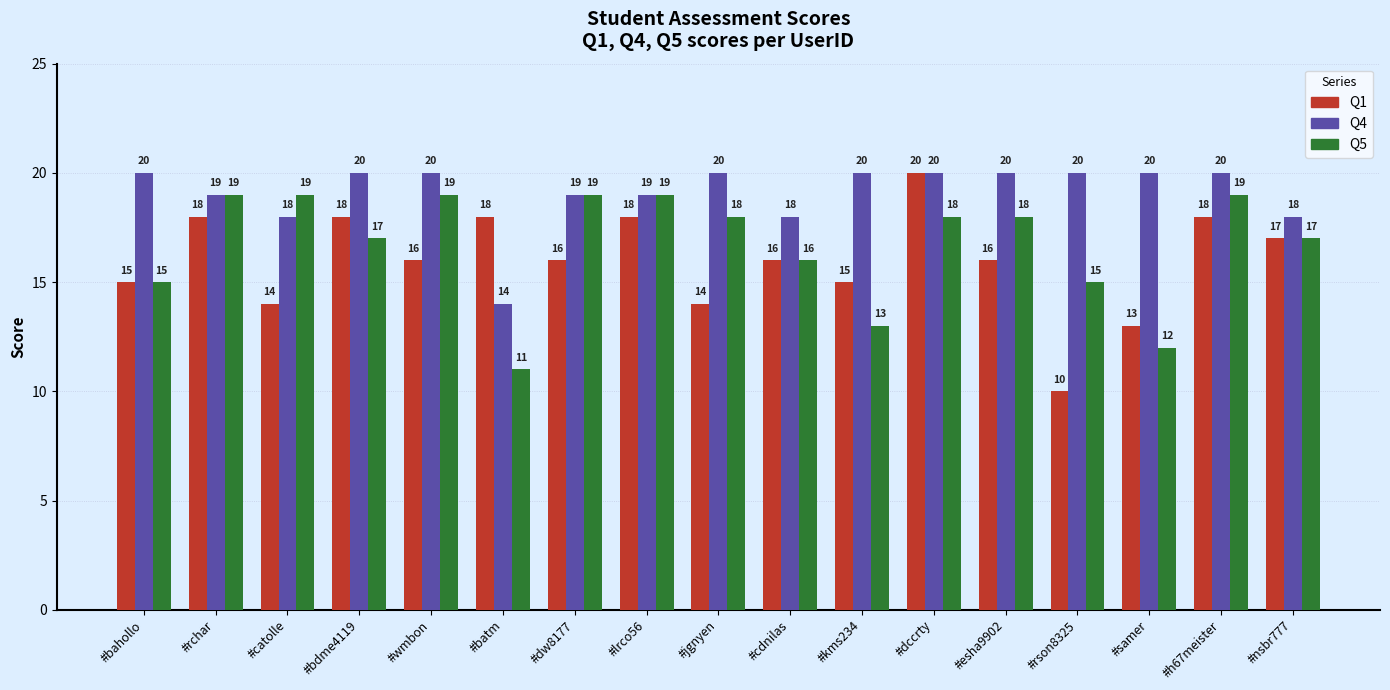

What is the average value of the Q5 series?

17